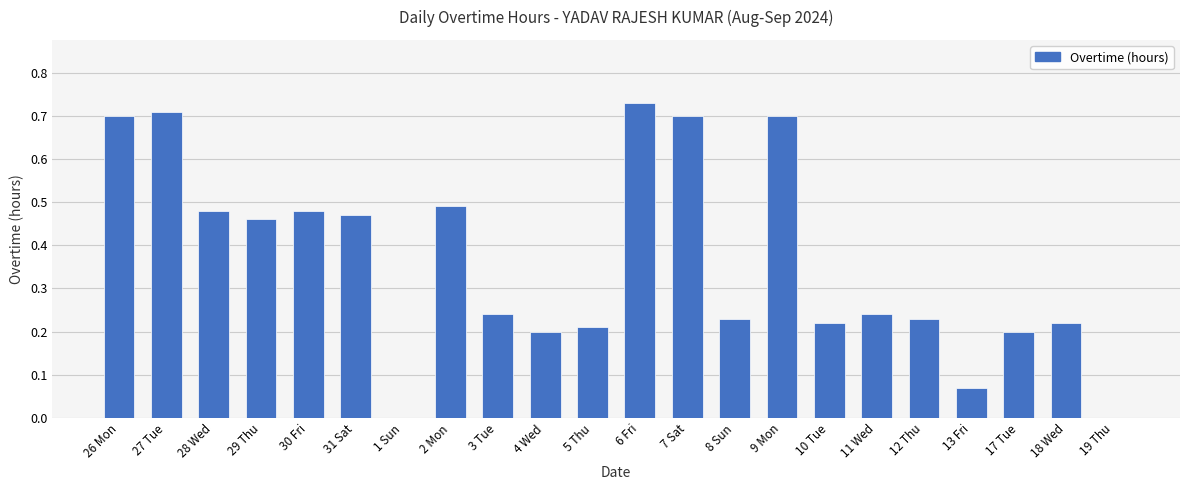

What is the sum of all values?

8.0